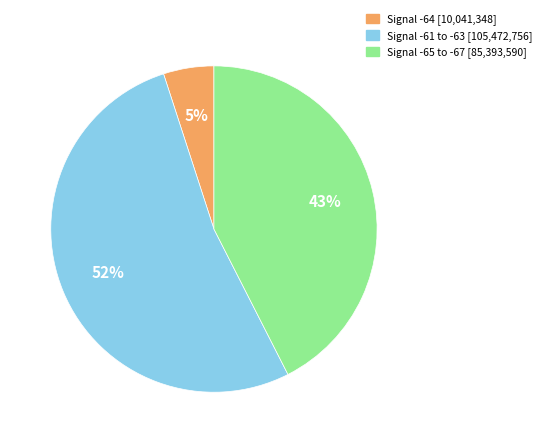

Between Signal -61 to -63 [105,472,756] and Signal -65 to -67 [85,393,590], which is larger?

Signal -61 to -63 [105,472,756]